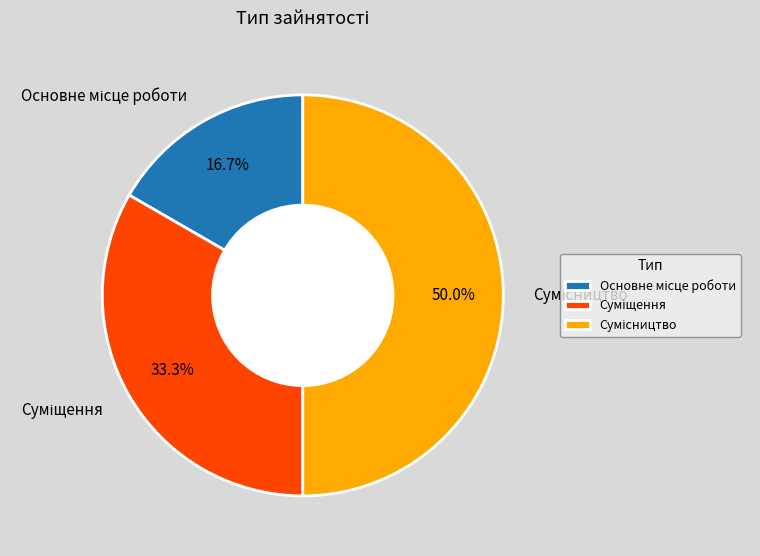

Count the number of slices in the pie.

3